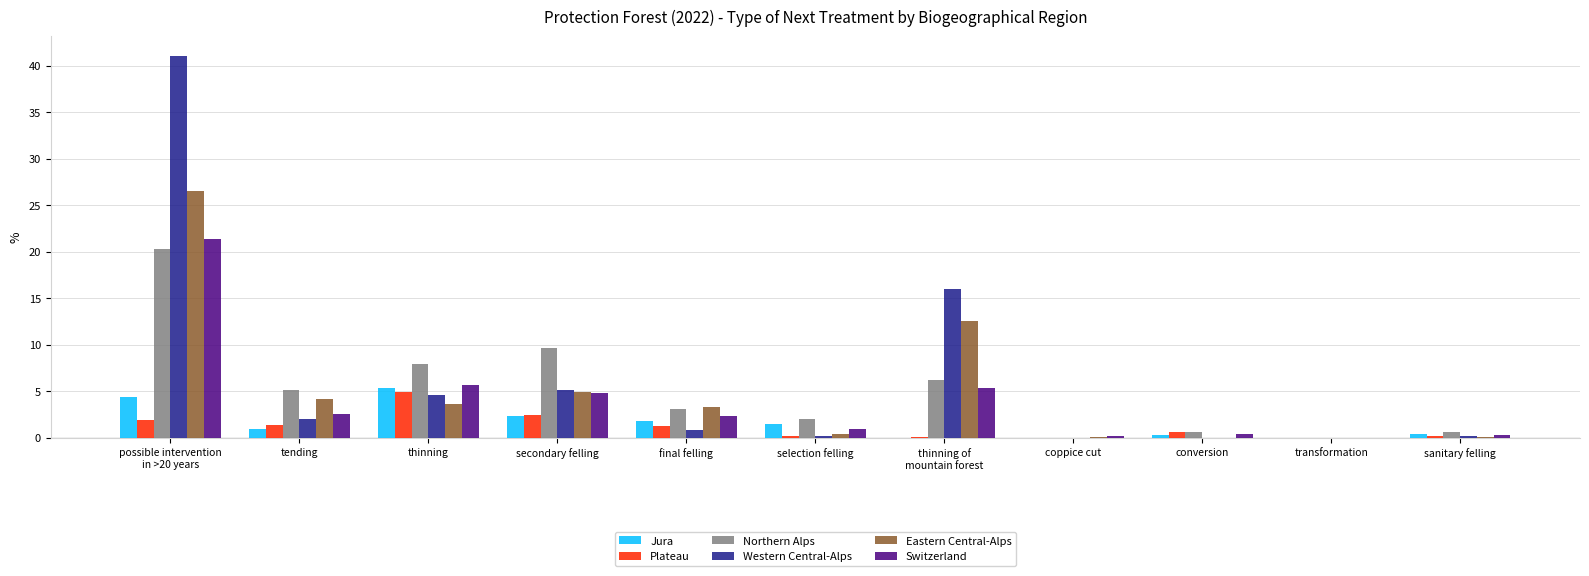

How many groups of bars are there?

11